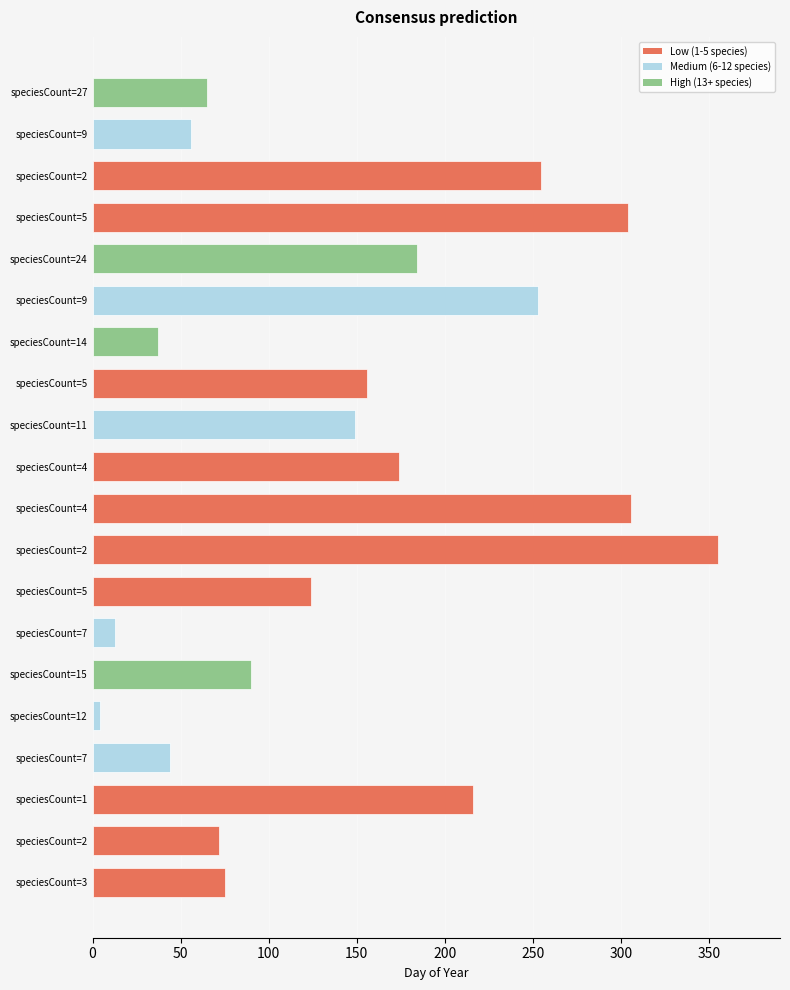

What is the greatest value displayed?

355